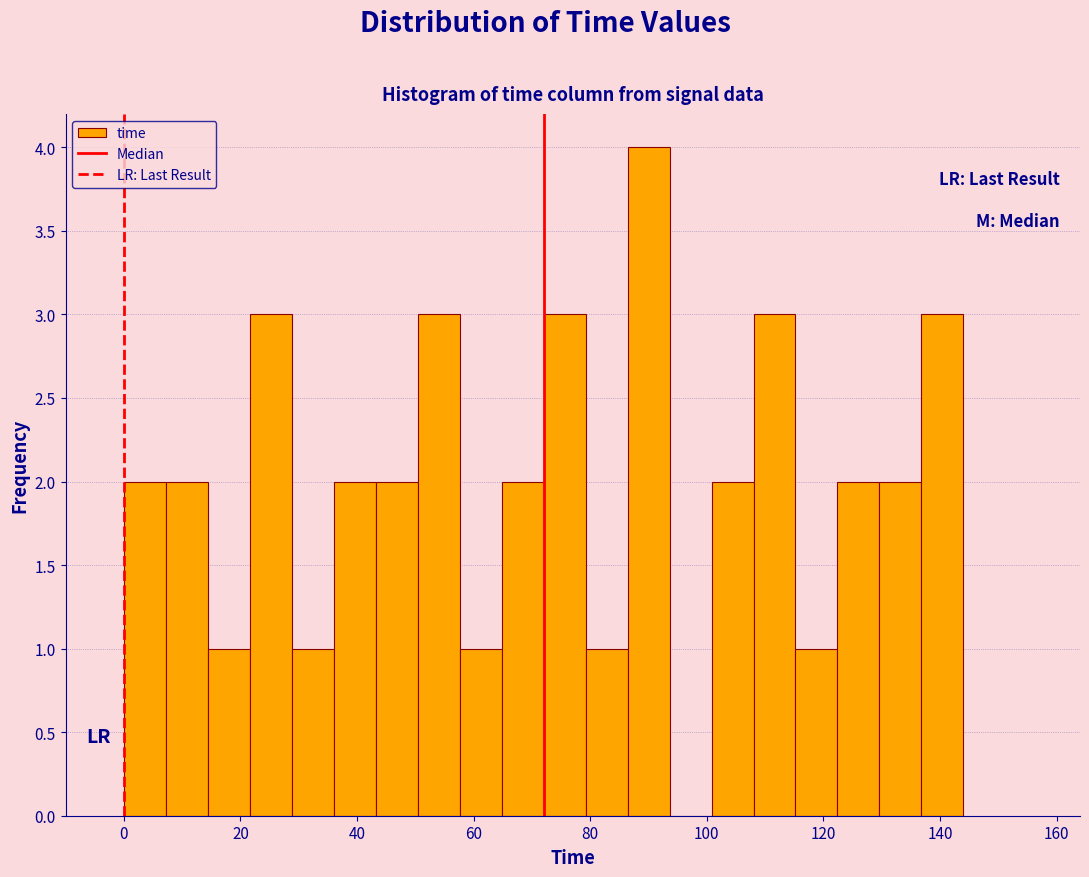

Around what value on the x-axis is the tallest bar? Give the approximate position of its centre, as read against the axis.

90